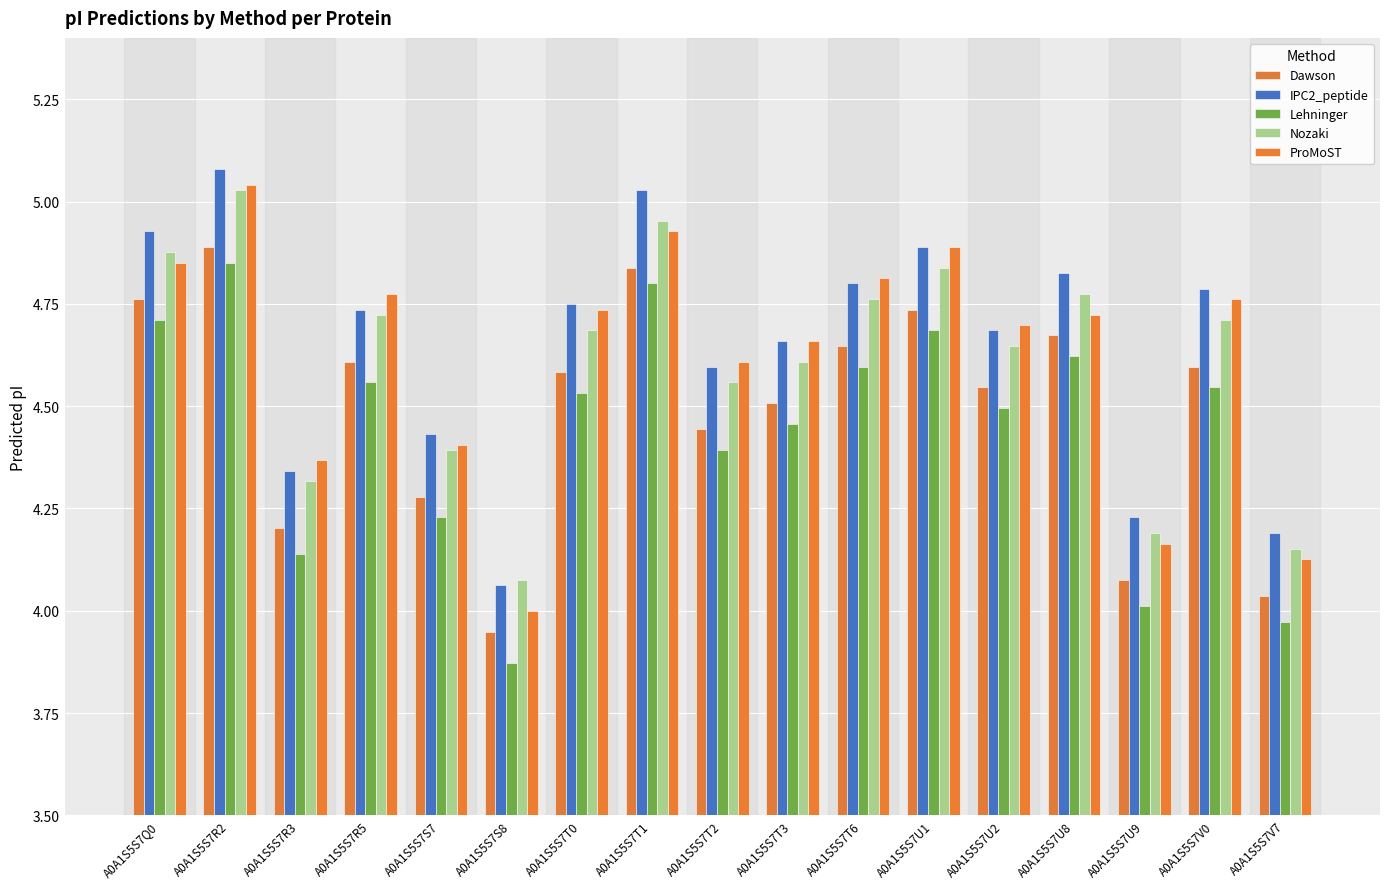

What value does the Nozaki series have at A0A1S5S7T1?

5.0